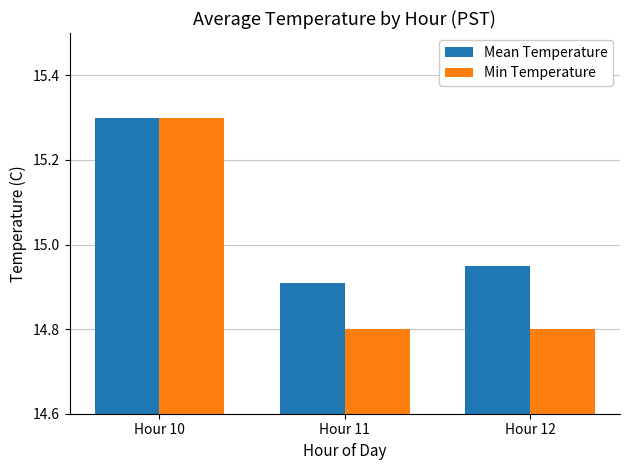

At which category is the sum across all series the highest?

Hour 10